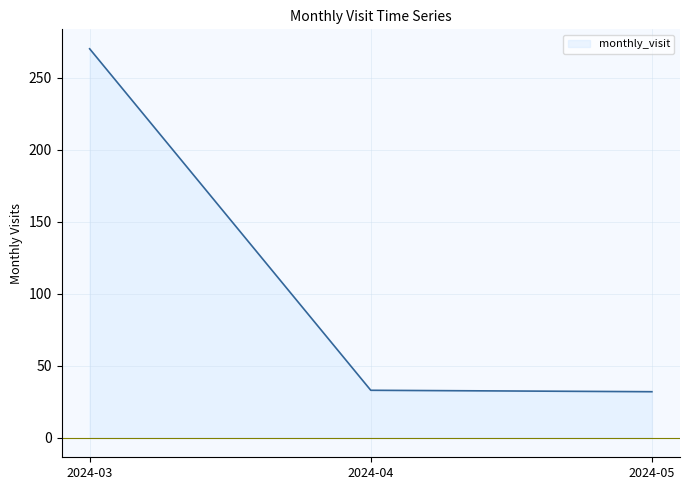

What is the sum of all values?

335